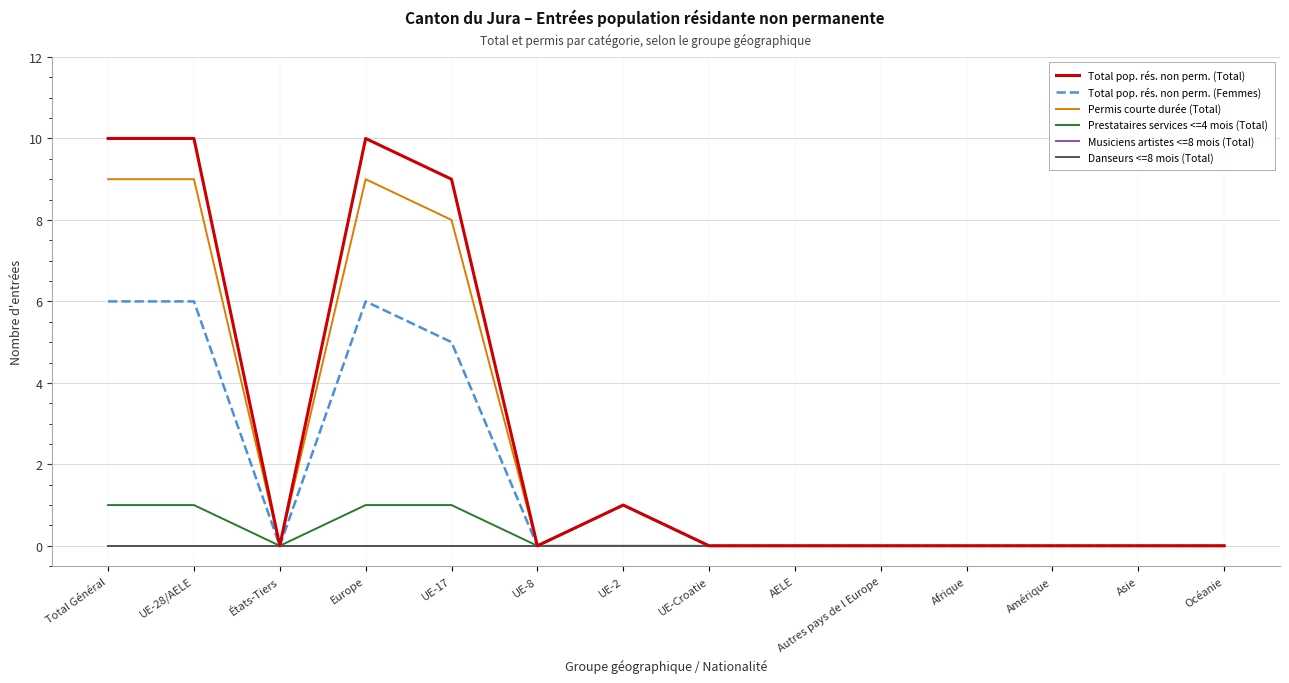

Does the chart have visible grid lines?

Yes